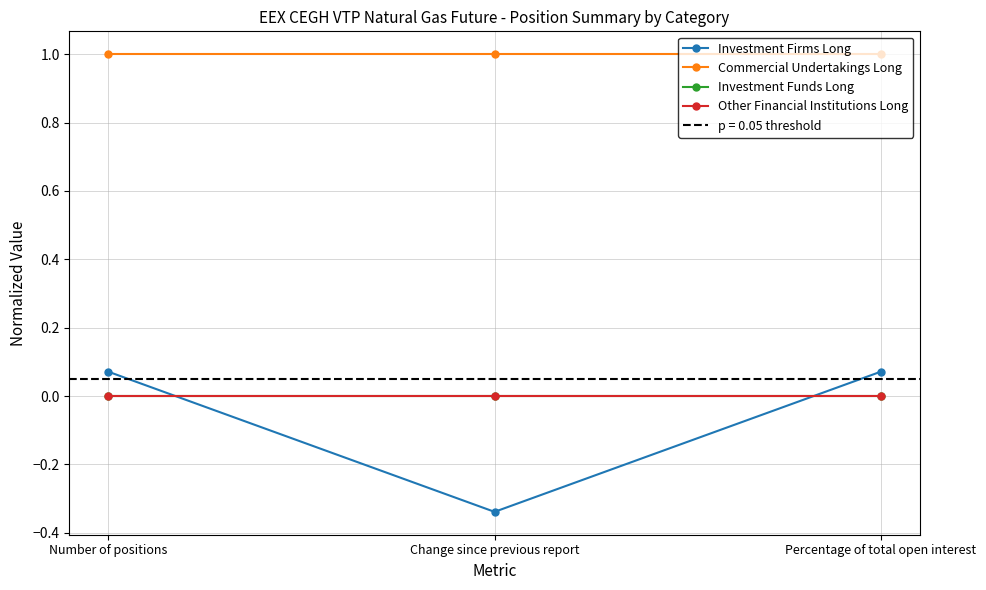

What is the smallest value displayed?

-0.3